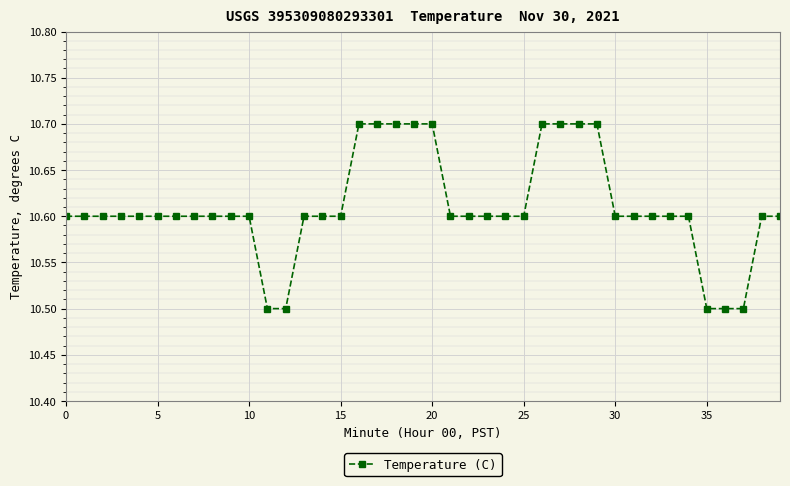

Count the values in the range 10 to 11.

40